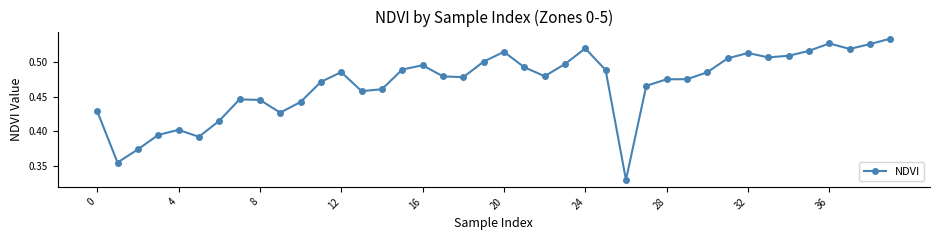

True or false: there are more than 0 points higher than both neighbors.

True